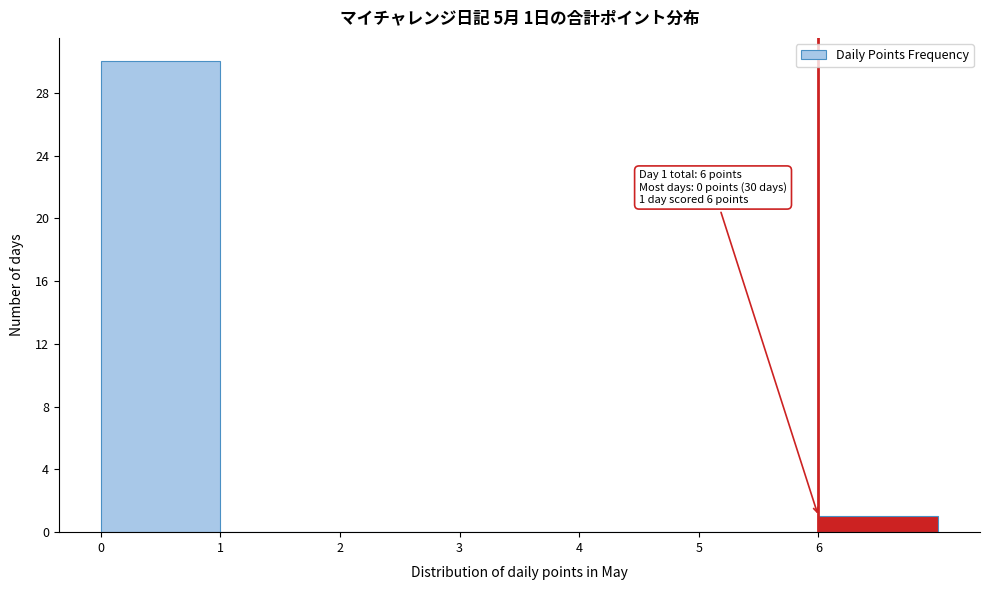

Which range on the x-axis has the tallest bar?

0 to 1